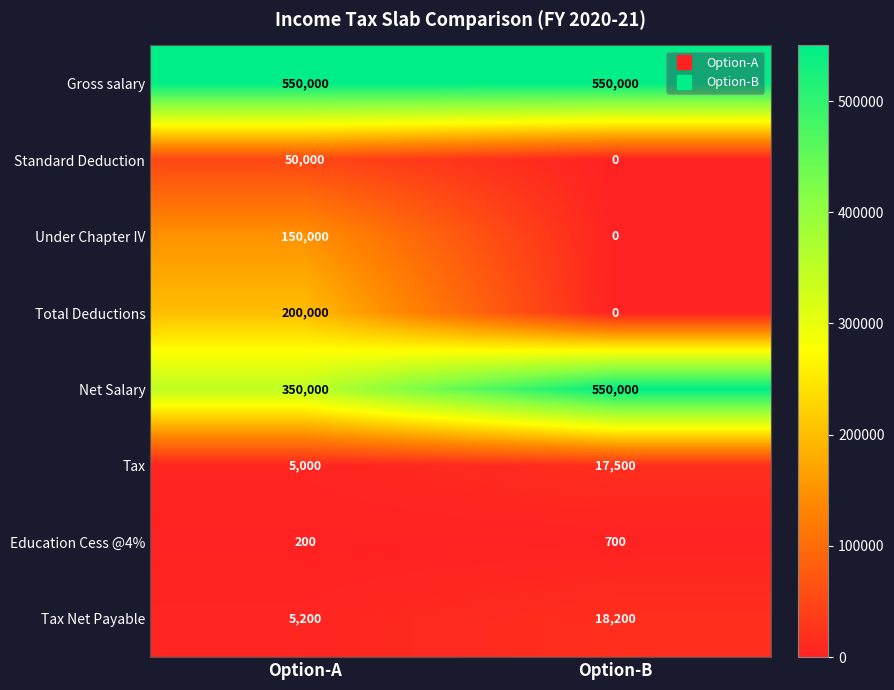

True or false: Total Deductions has a value of 0 at Option-B.

True